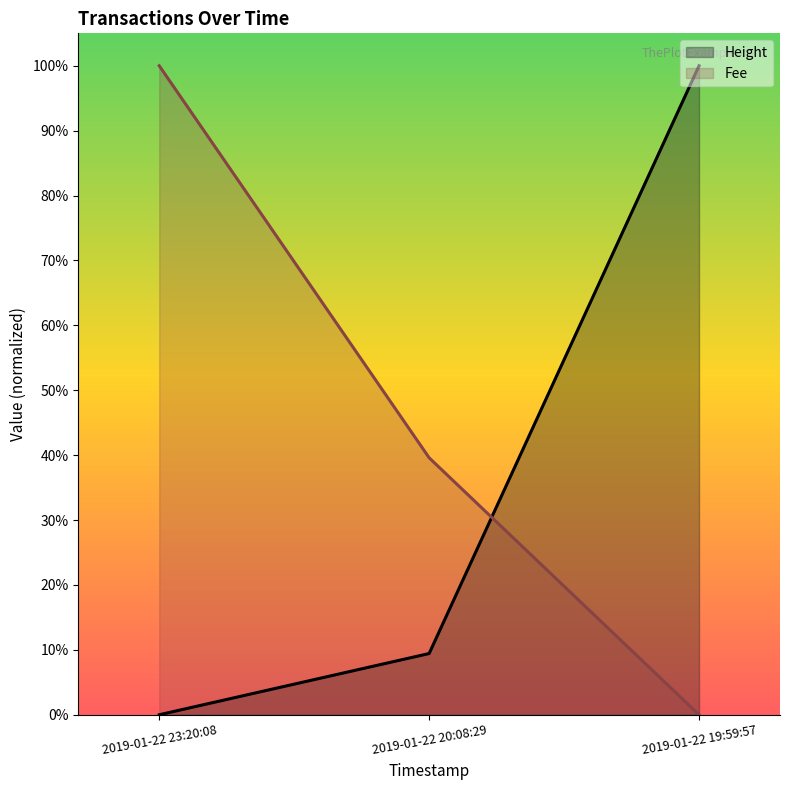

Does the chart display data point markers on the line(s)?

No